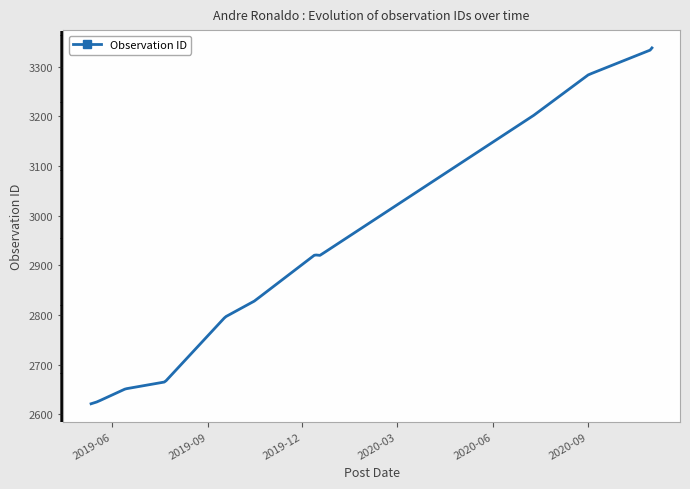

What is the smallest value displayed?

2621.0